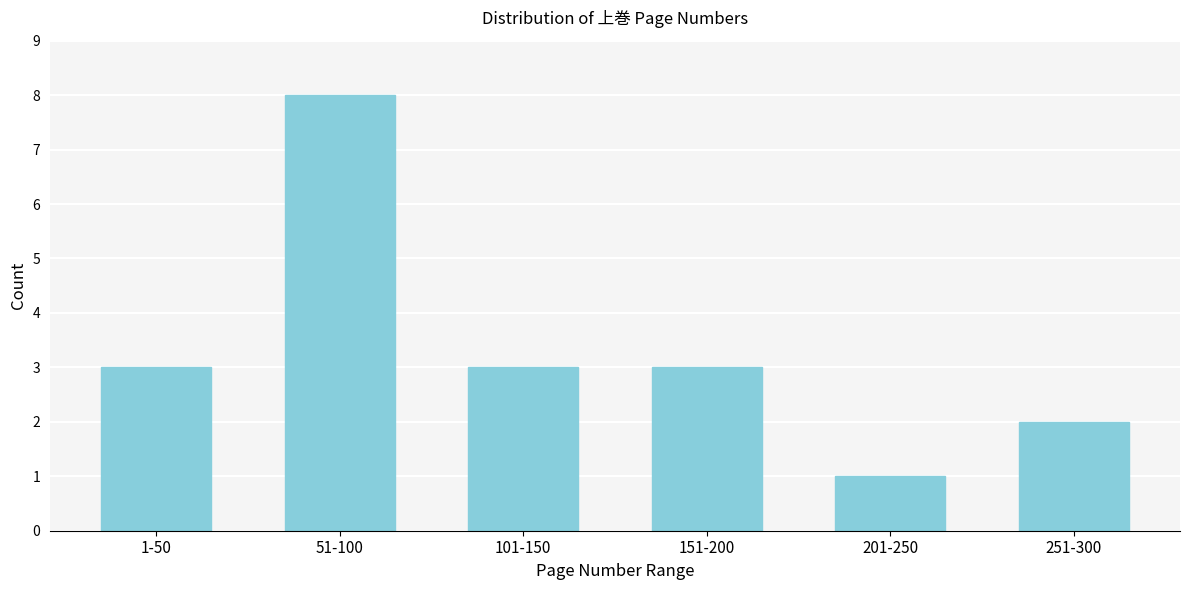

Reading left to right, what are all the values shown in this chart?

3	8	3	3	1	2